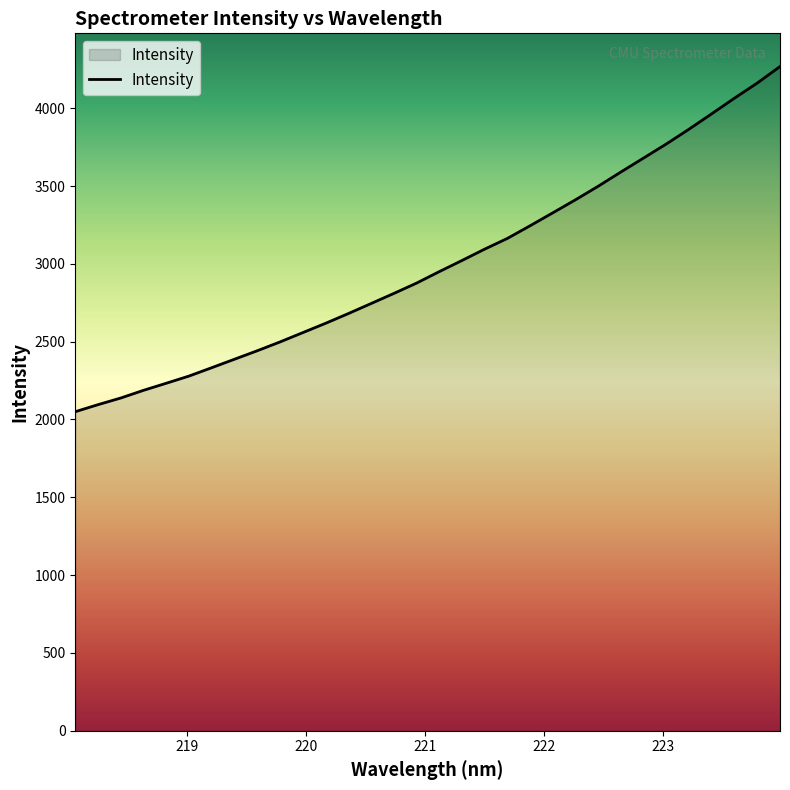

Does the chart display data point markers on the line(s)?

No